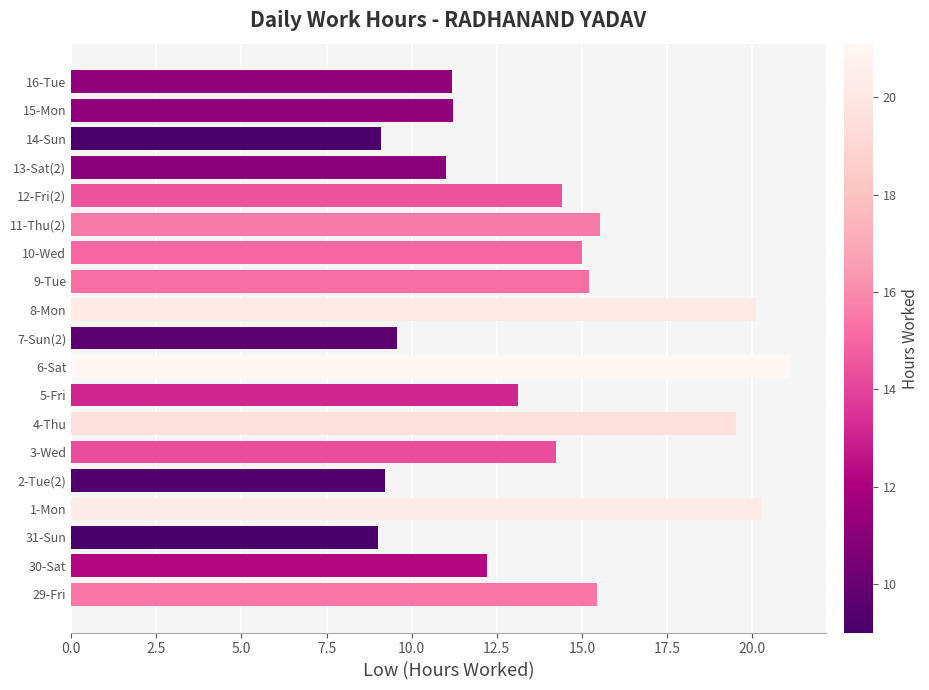

What is the minimum value shown in the chart?

9.0